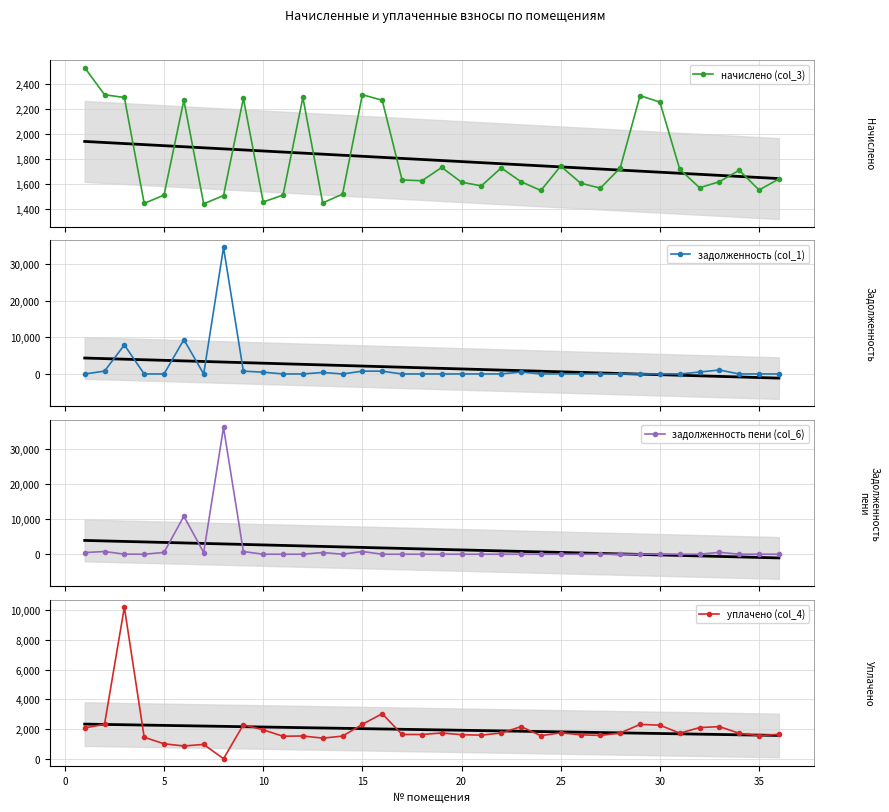

Count the number of categories in the chart.

36